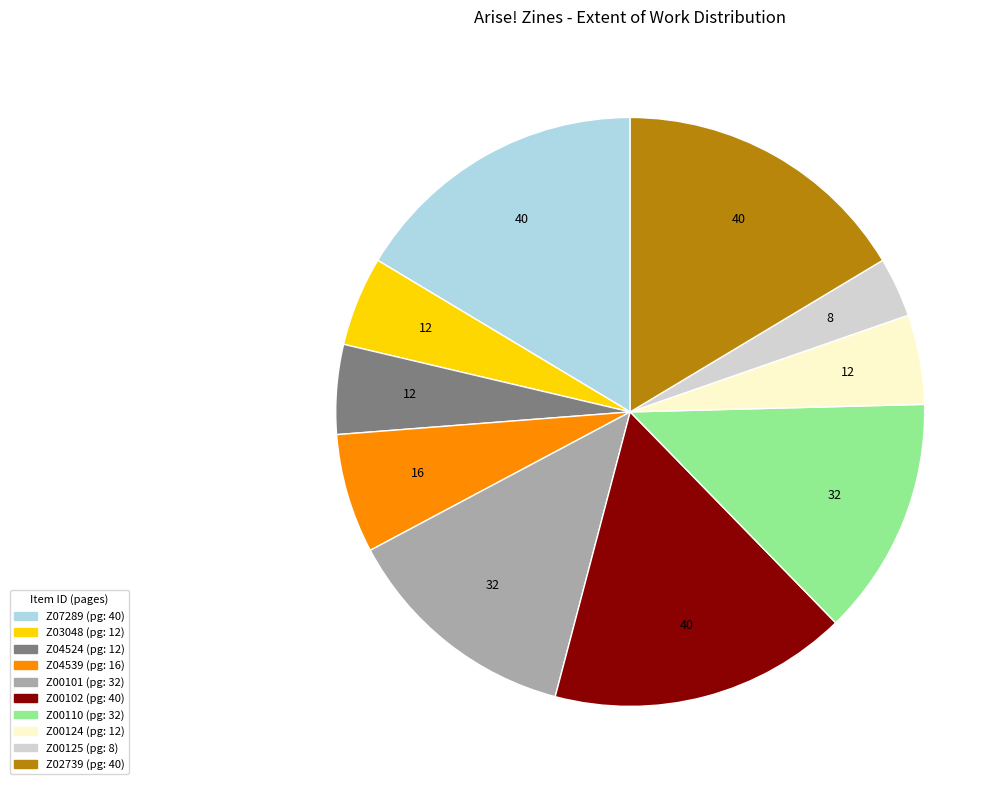

Count the number of slices in the pie.

10